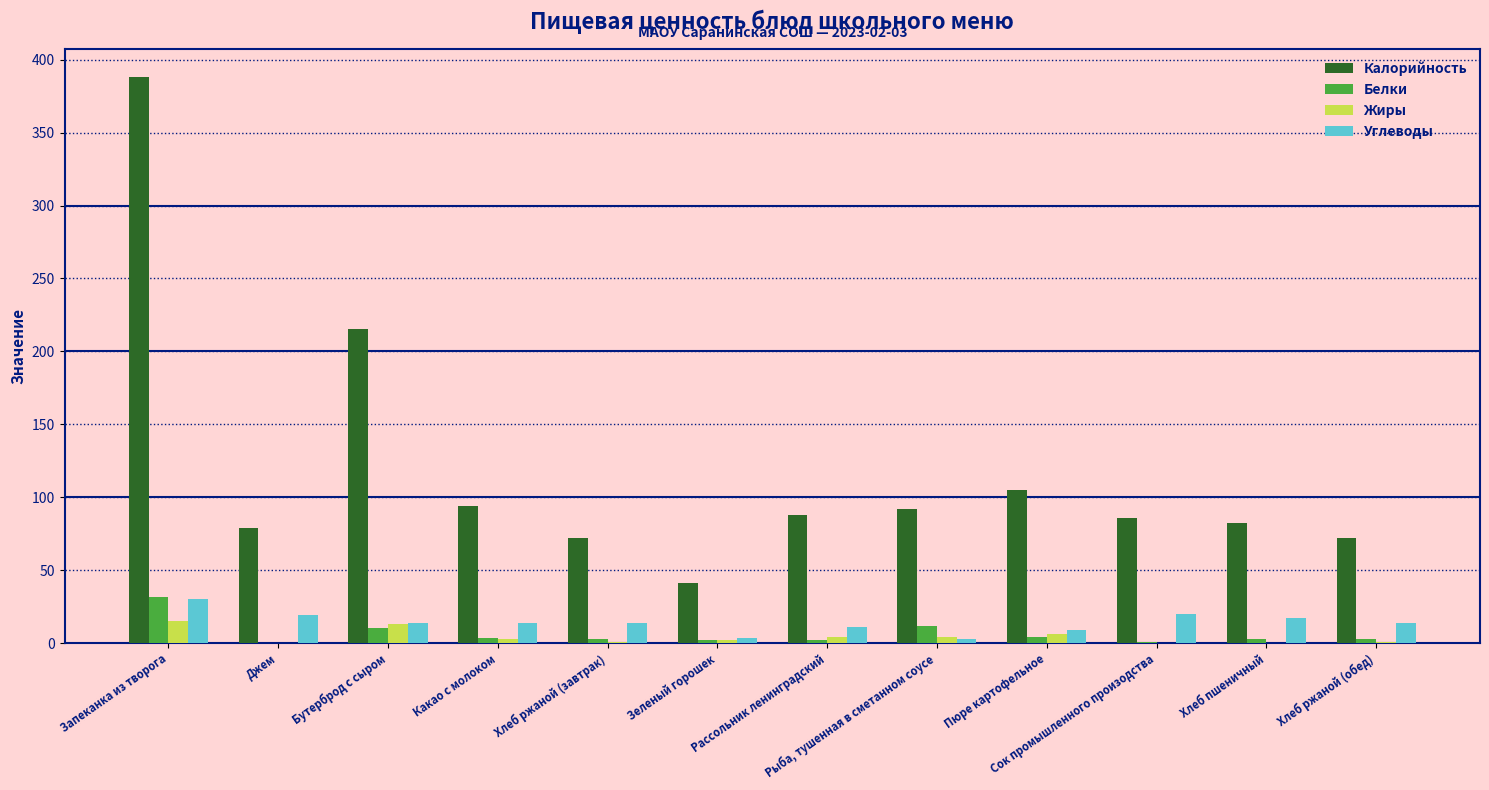

Which series has the largest range (max minus min)?

Калорийность